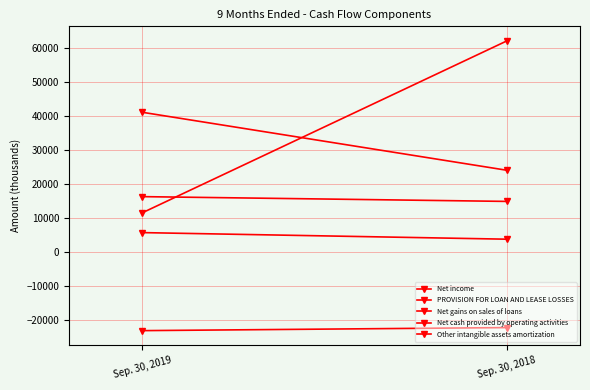

The Net cash provided by operating activities series shows 85802 at Sep. 30, 2018. True or false?

False